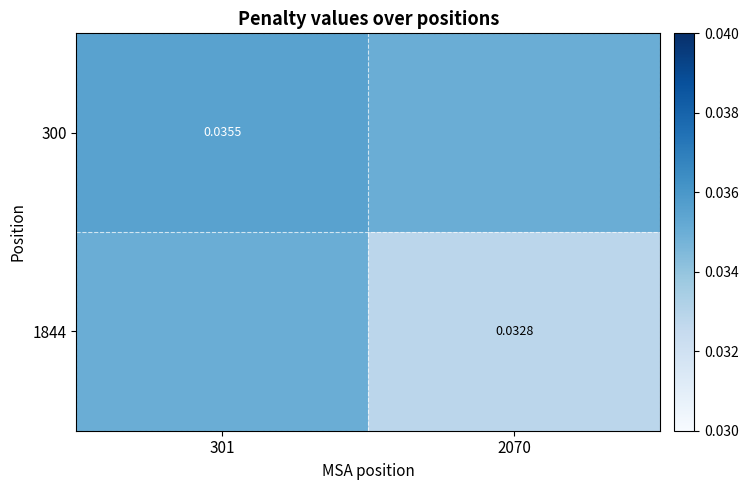

Is the value of 300 at 301 greater than the value of 1844 at 2070?

Yes